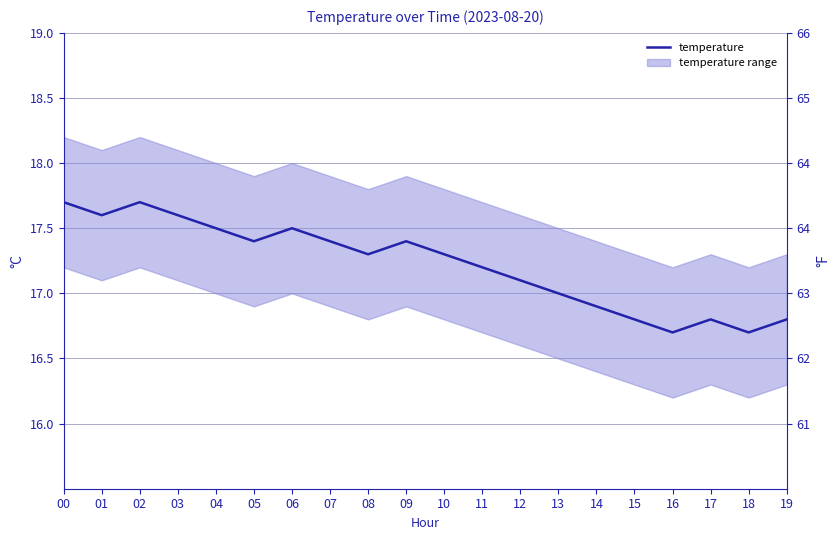

Is this an area chart (filled region under the line)?

No